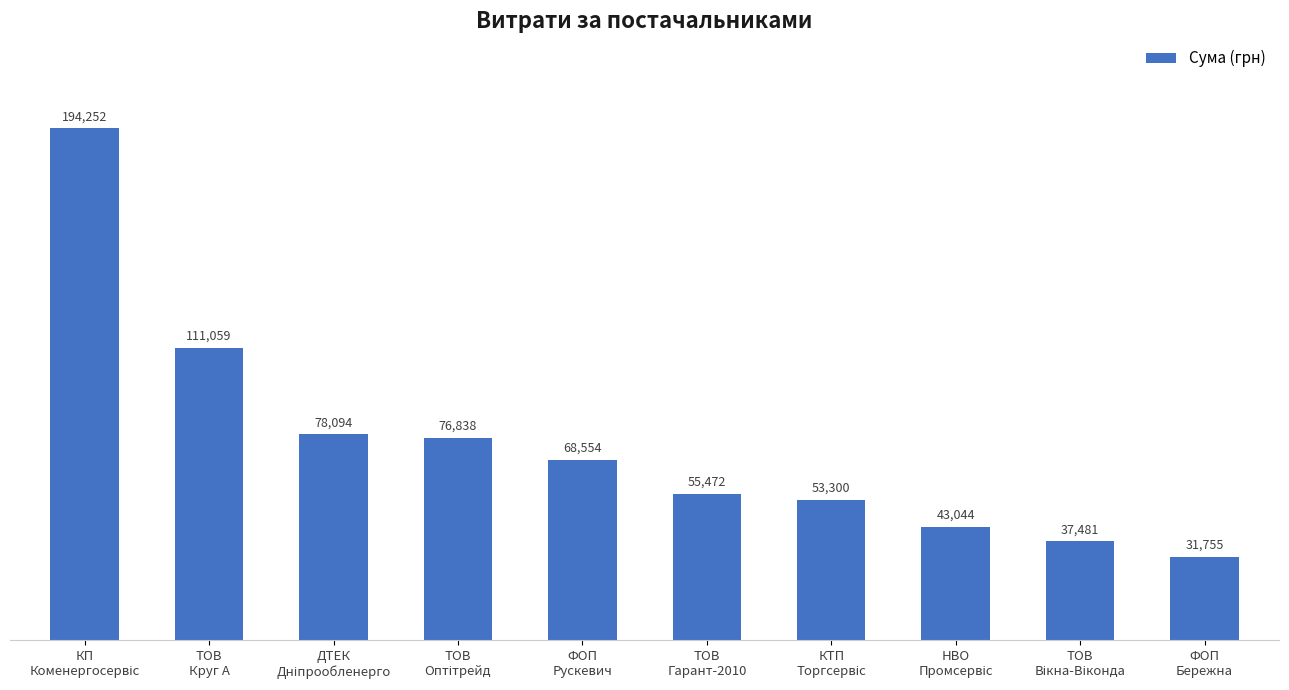

How many bars are there in total?

10